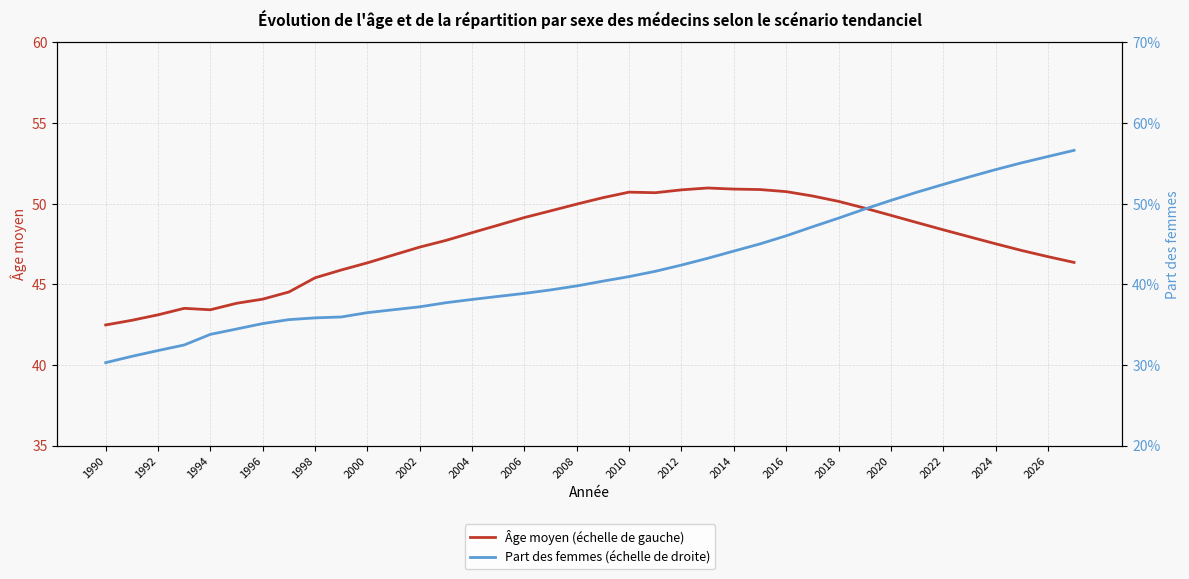

The value of Âge moyen (échelle de gauche) at 1992 is 76.3. True or false?

False